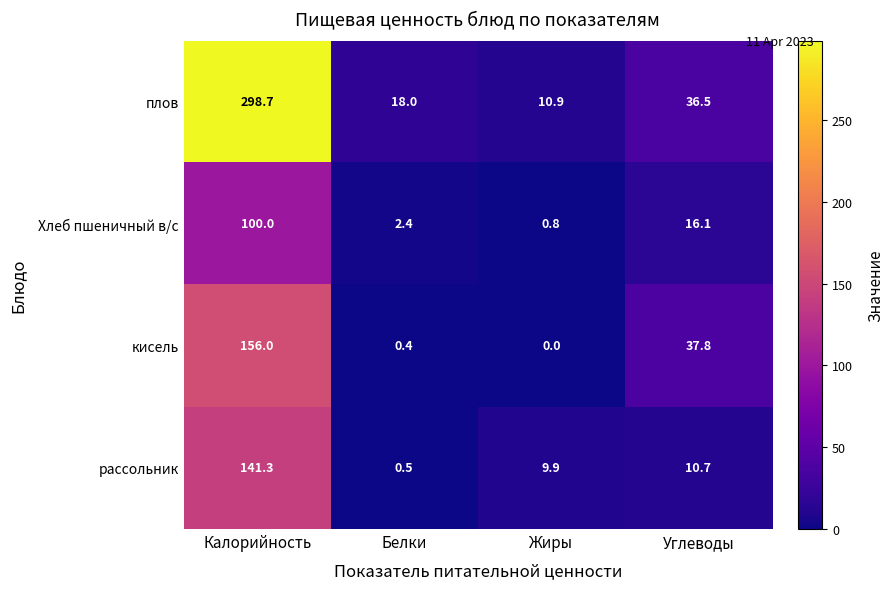

At which category is the sum across all series the highest?

Калорийность